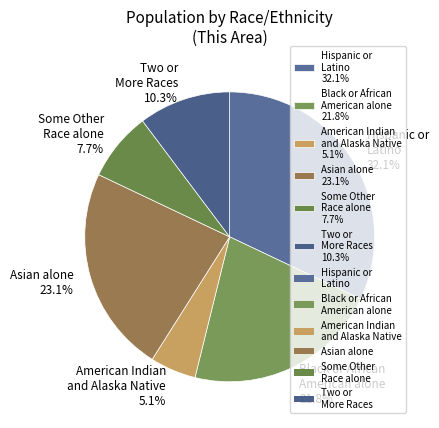

Does American Indian and Alaska Native 5.1% account for over 50% of the chart?

No